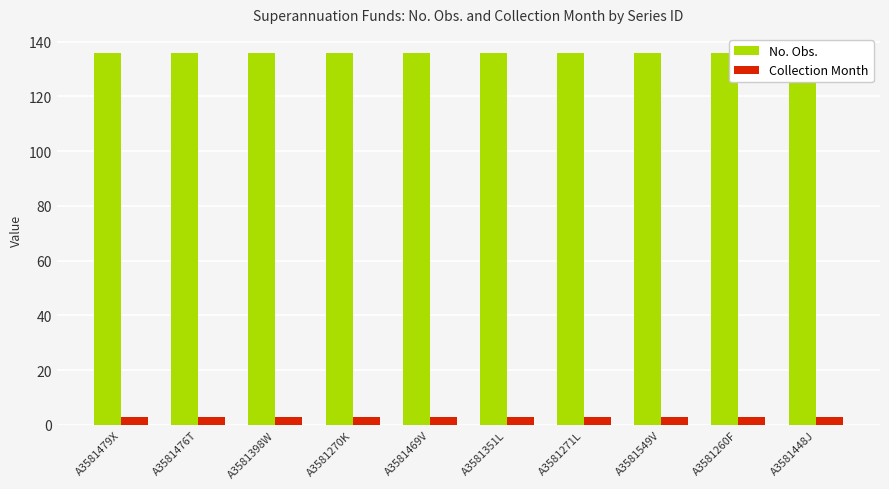

At how many categories does at least one series exceed 44?

10